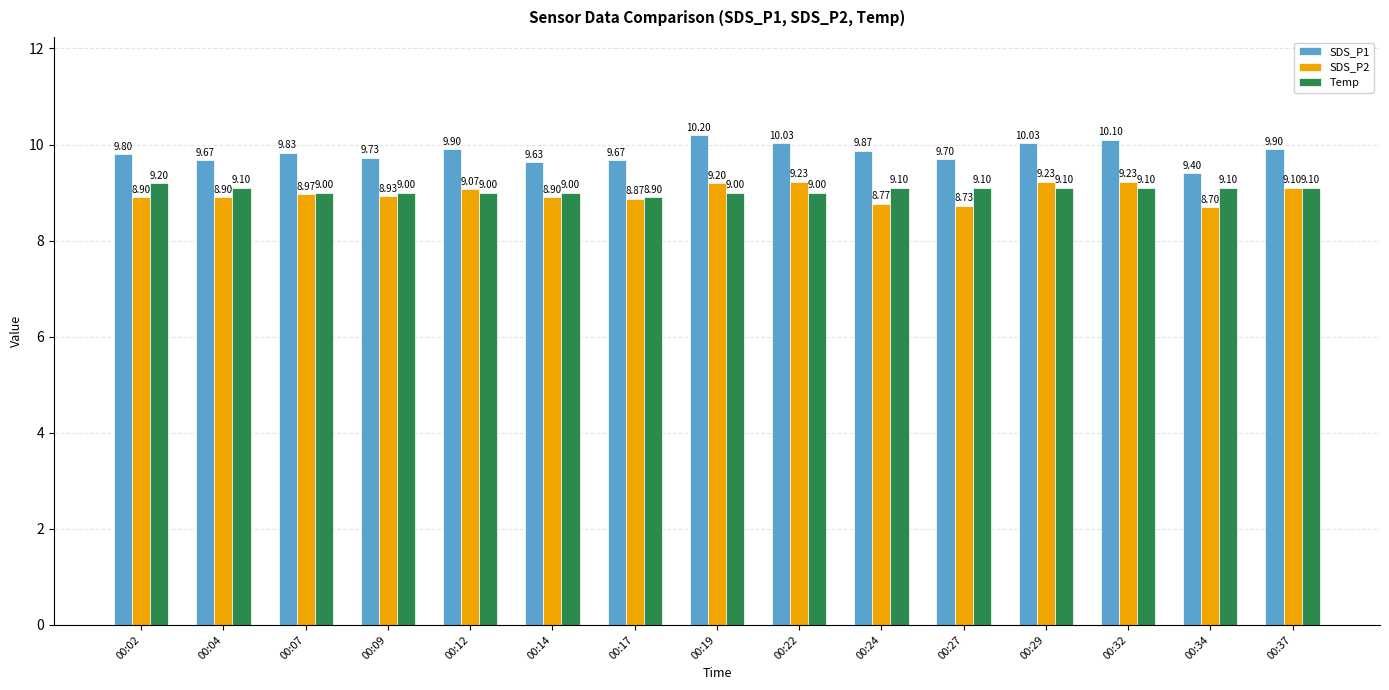

What is the difference between the Temp values at 00:37 and 00:02?

0.1